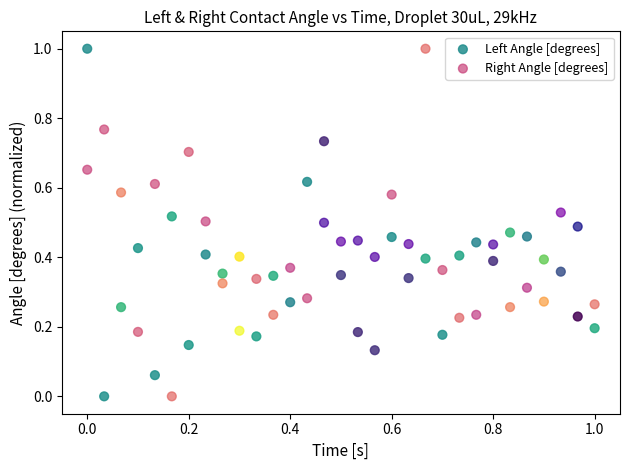

What is the X range (max minus min) for the scatter plot?

1.0